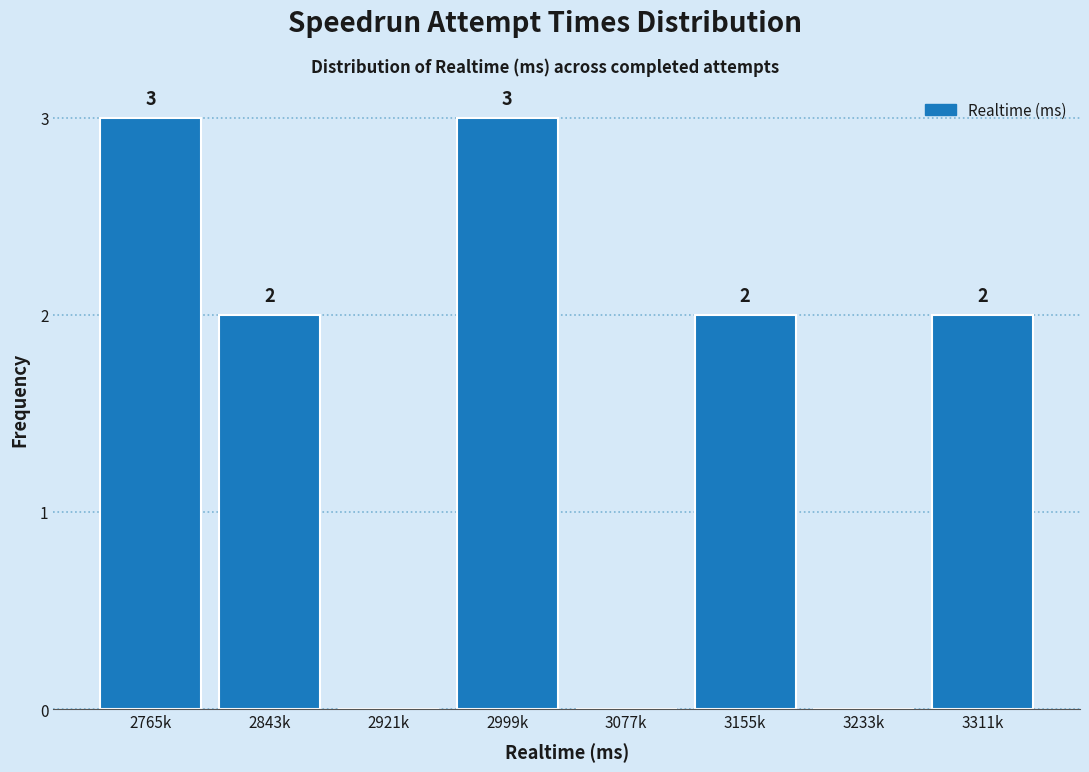

Reading left to right, list all the values displayed in this chart.

2765k=3	2843k=2	2921k=0	2999k=3	3077k=0	3155k=2	3233k=0	3311k=2